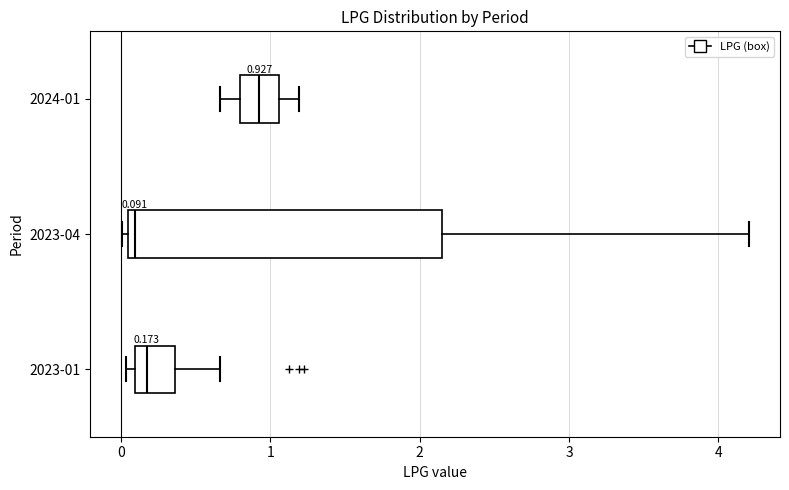

Which box has the furthest to the right median line?

2024-01